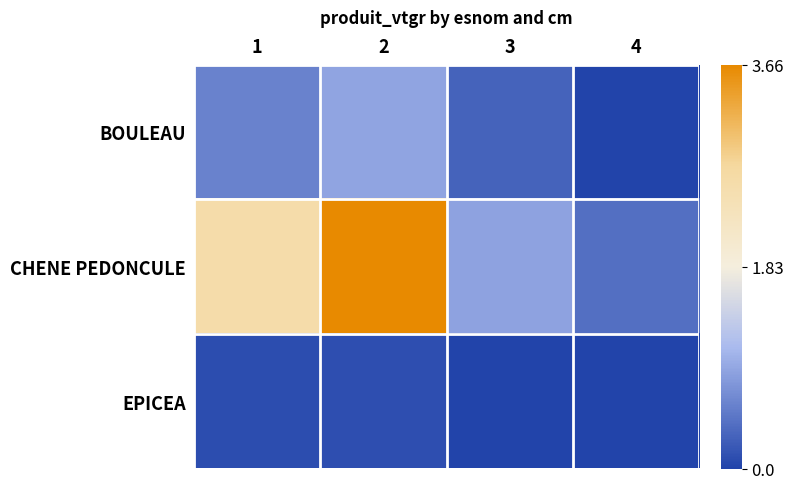

At which category does the chart reach its peak across all series?

2